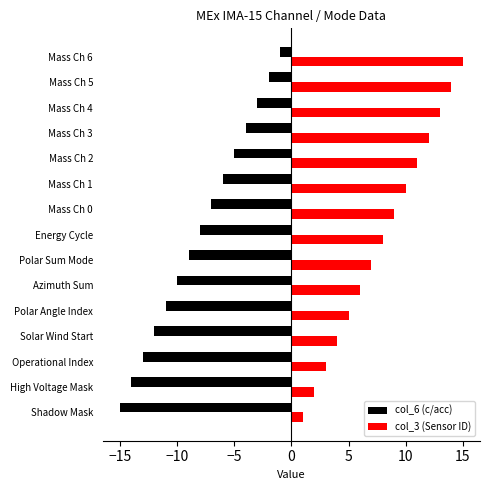

At which category is the sum across all series the highest?

Mass Ch 6